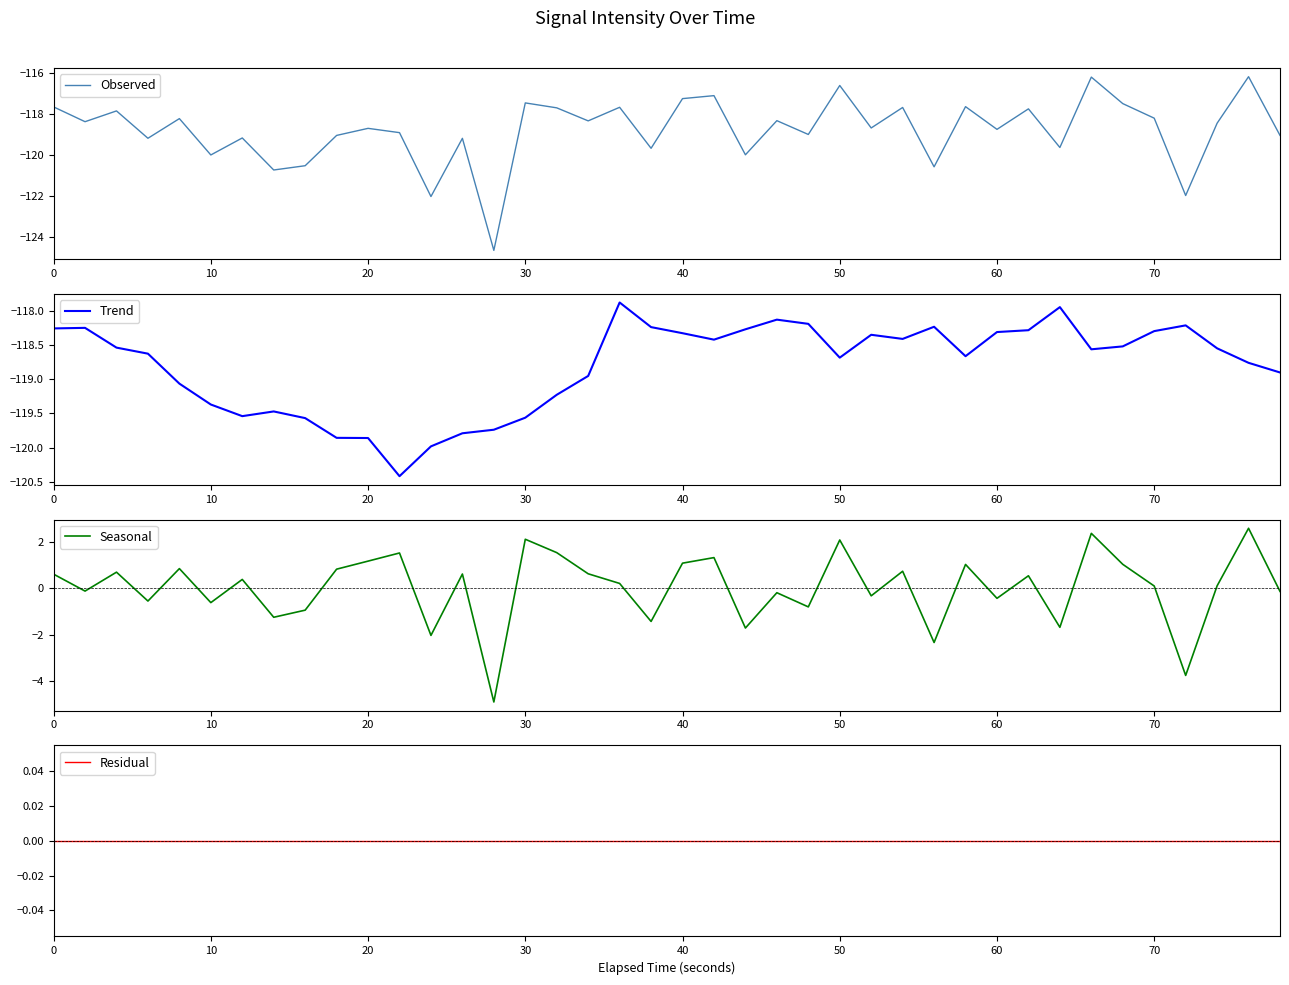

What is the minimum value for Observed?

-124.6